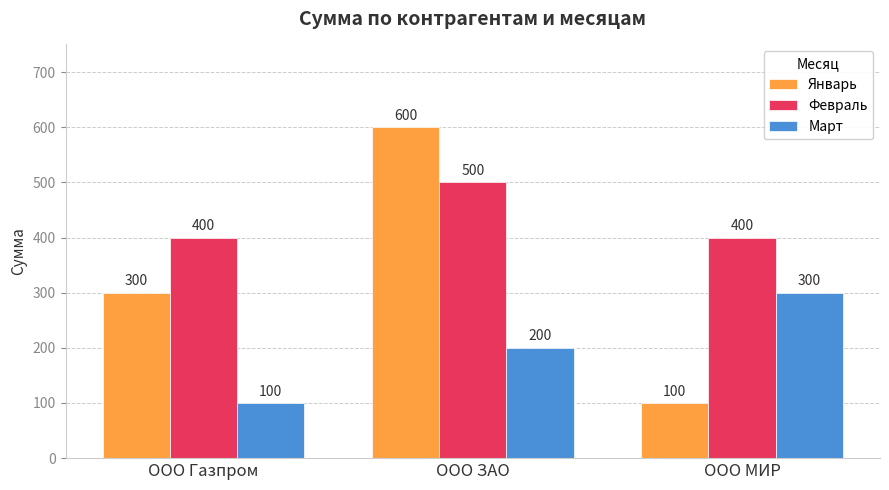

What is the difference between the highest and lowest values at ООО МИР?

300